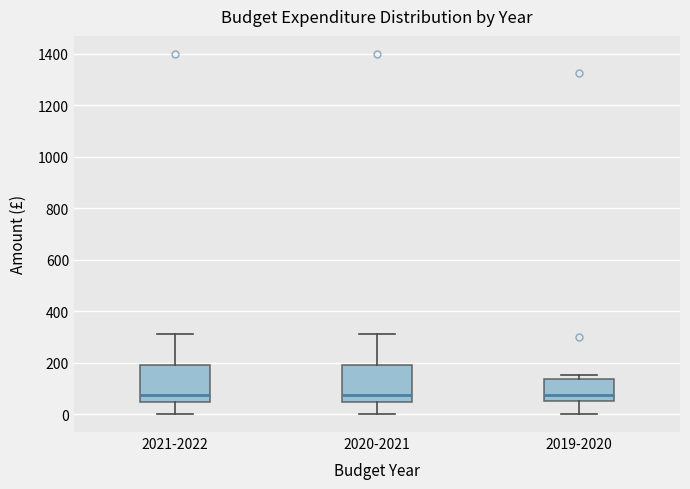

Reading left to right, transcribe this box plot: for each box, give where its median line is, the range the box spans, and where its two whiskers end, as read against the y-axis. The values are not printed on the chart, so give them approximately, as read against the axis.

2021-2022: median 80, box 40 to 200, whiskers 0 to 320
2020-2021: median 80, box 40 to 200, whiskers 0 to 320
2019-2020: median 80, box 60 to 140, whiskers 0 to 160